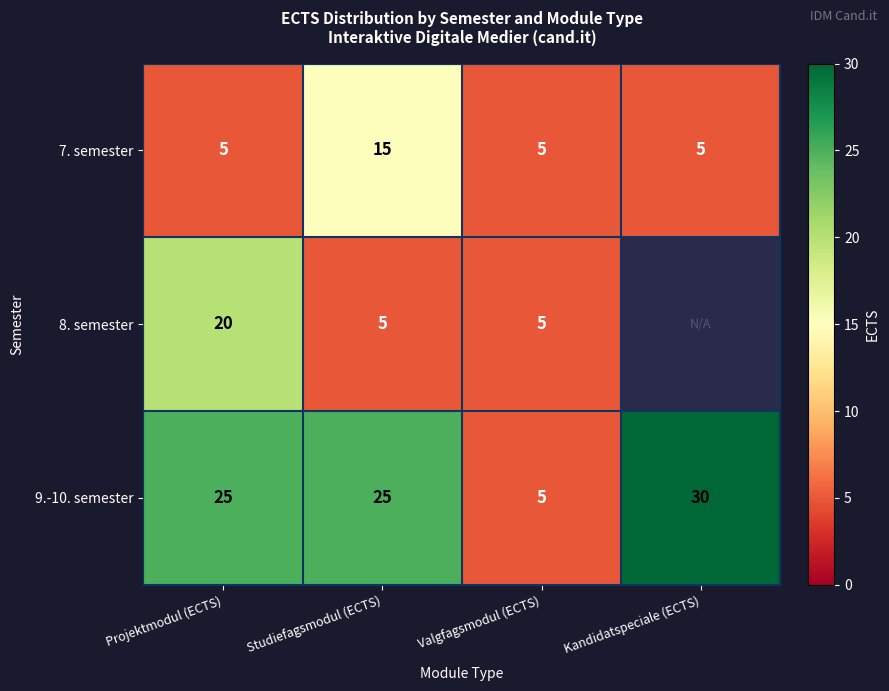

The value of 7. semester at Projektmodul (ECTS) is 7.7. True or false?

False